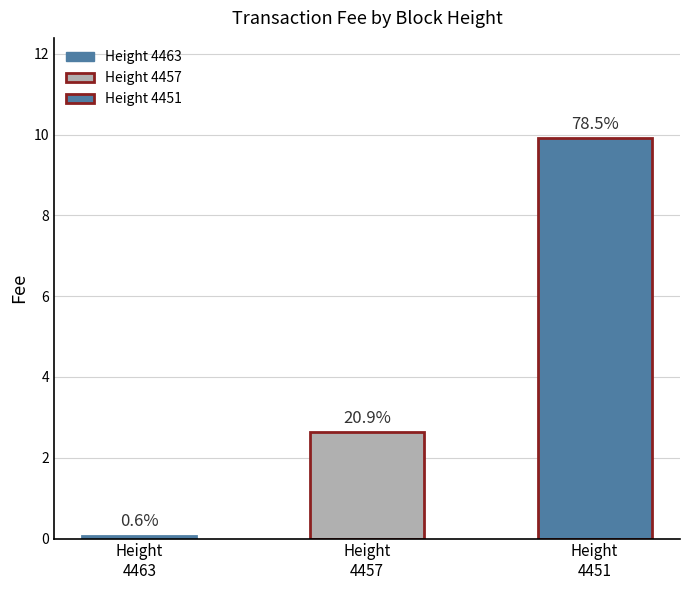

What is the sum of the values at 4463 and 4451?

10.0